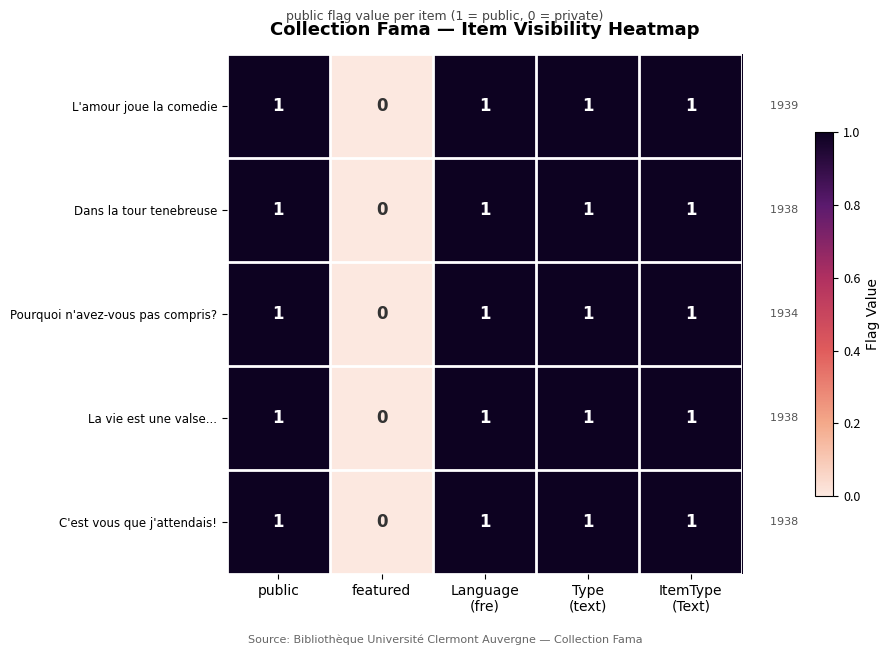

Where is L'amour joue la comedie nearest to the value 0?

featured